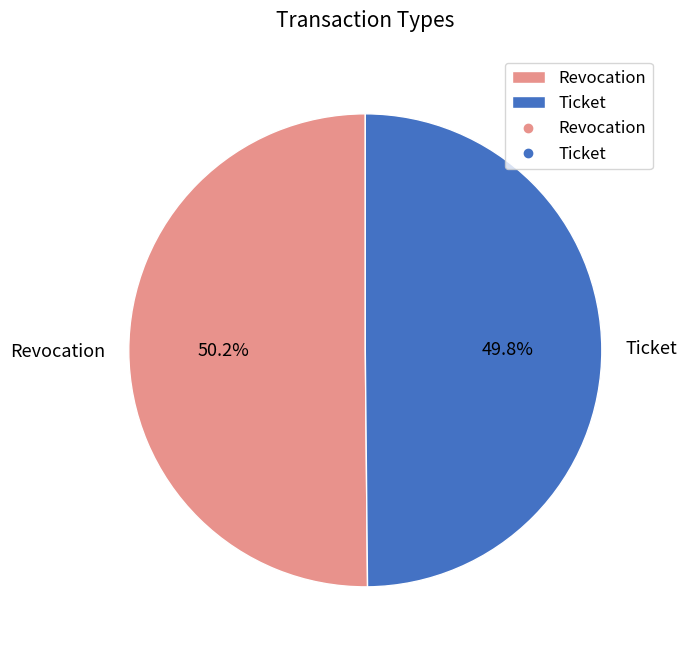

Is there any slice that represents more than half of the pie?

Yes